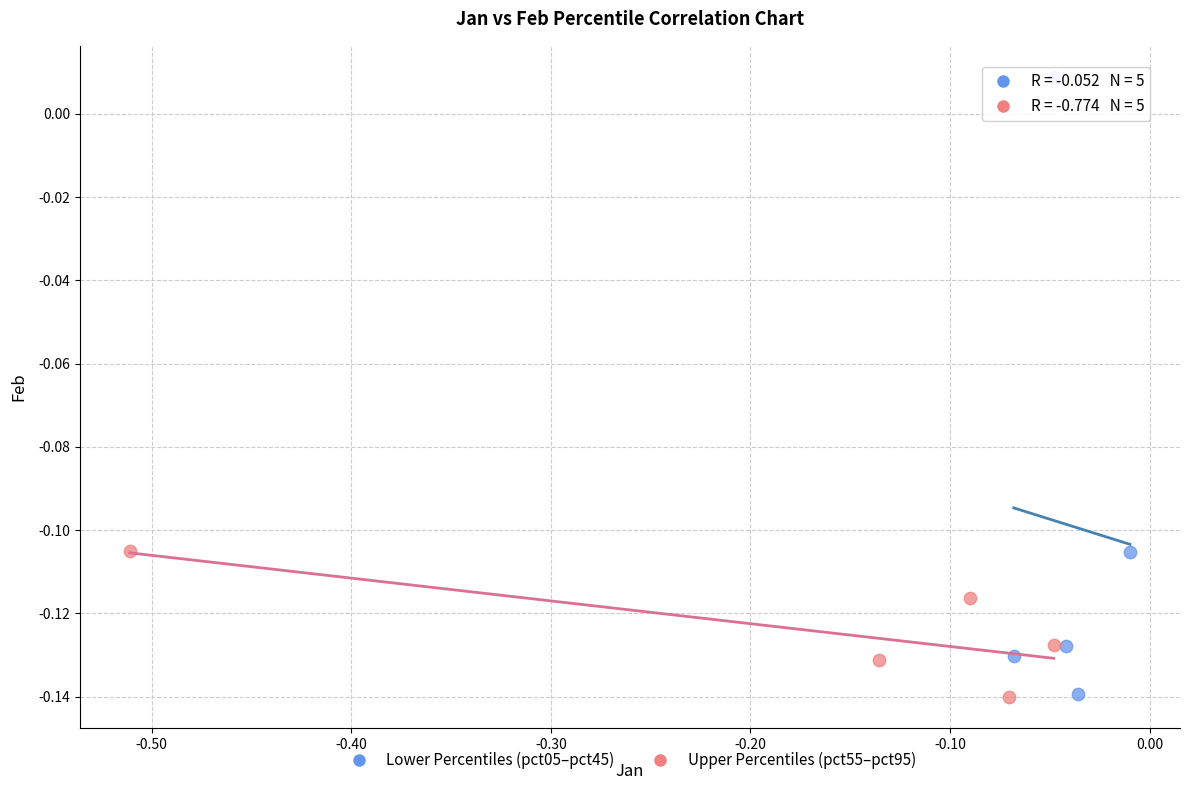

Which series has the largest Y range (max minus min)?

Lower Percentiles (pct05–pct45)